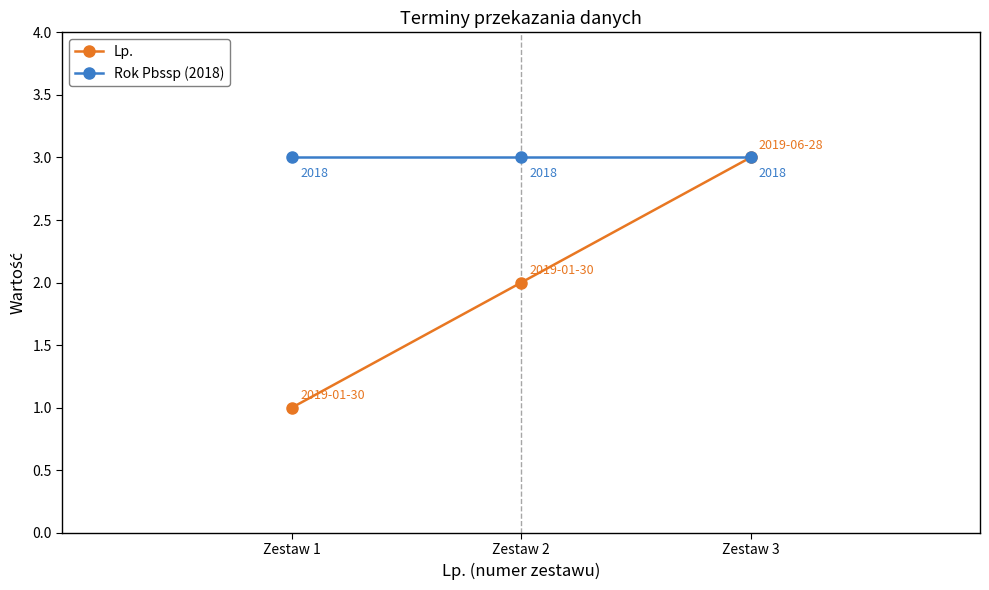

Rank the series by their average value, from highest to lowest.

Rok Pbssp (2018), Lp.